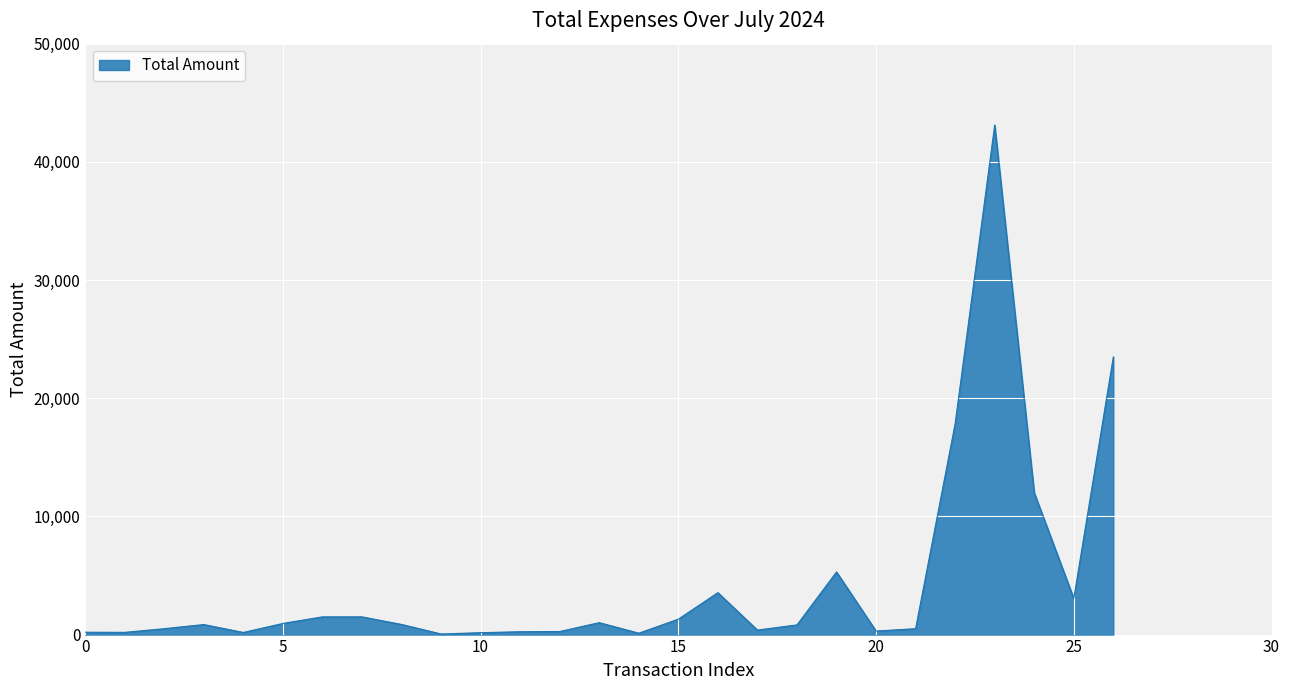

What is the maximum value shown in the chart?

43120